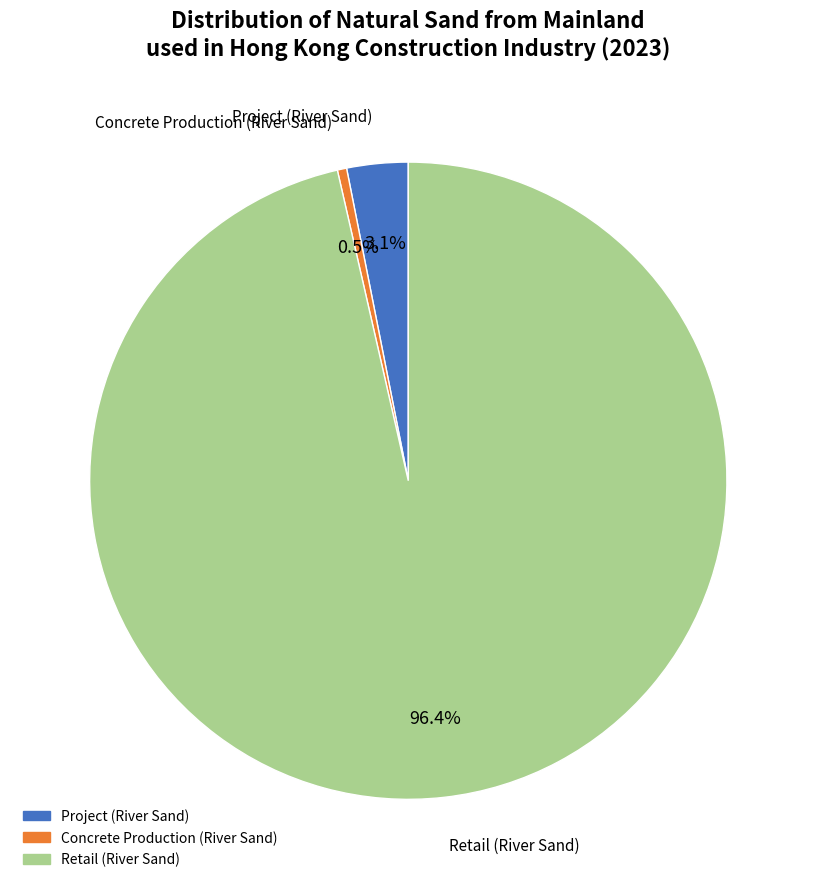

Count the number of slices in the pie.

3